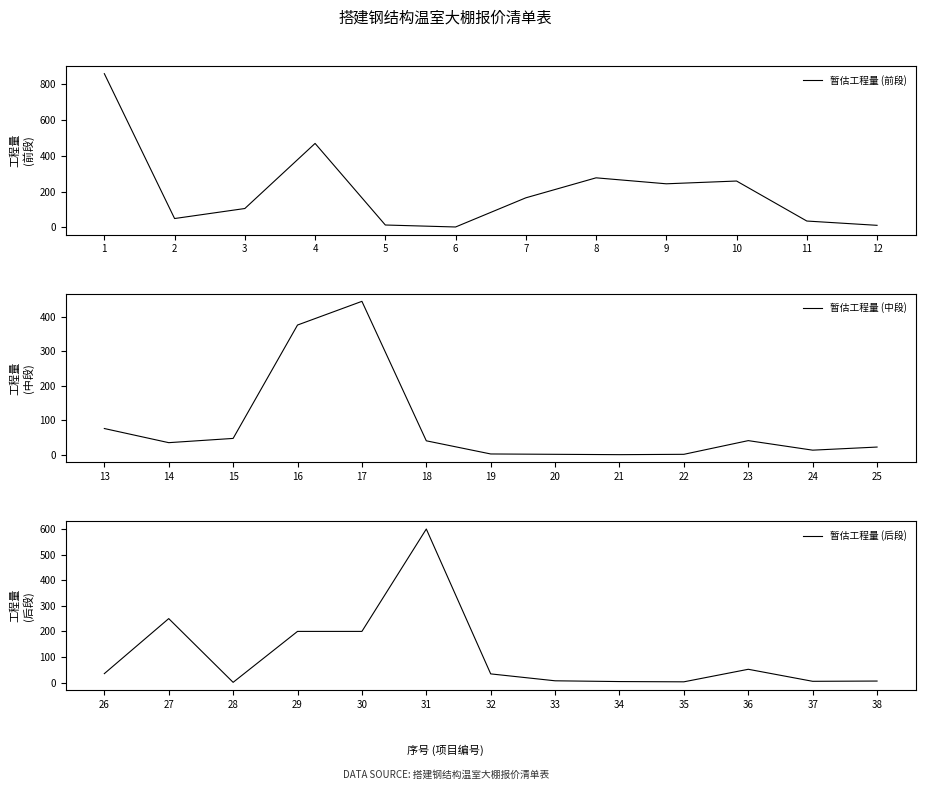

The chart shows a value of 2.0 at 20. True or false?

True